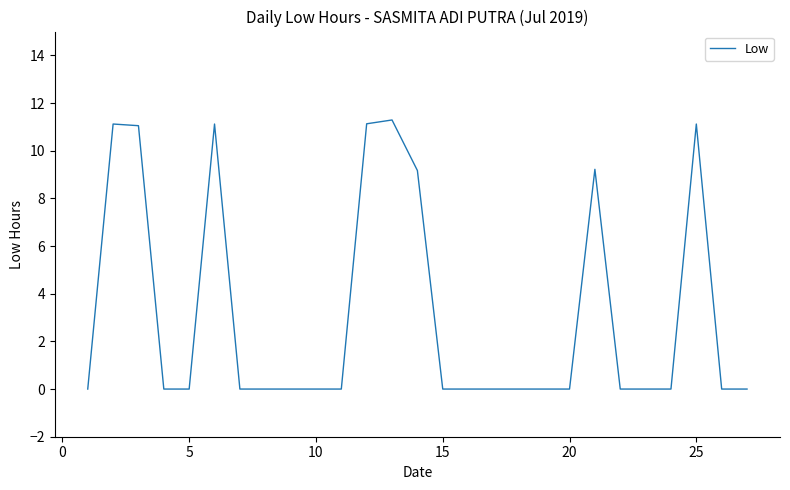

What is the difference between the maximum and minimum values?

11.3